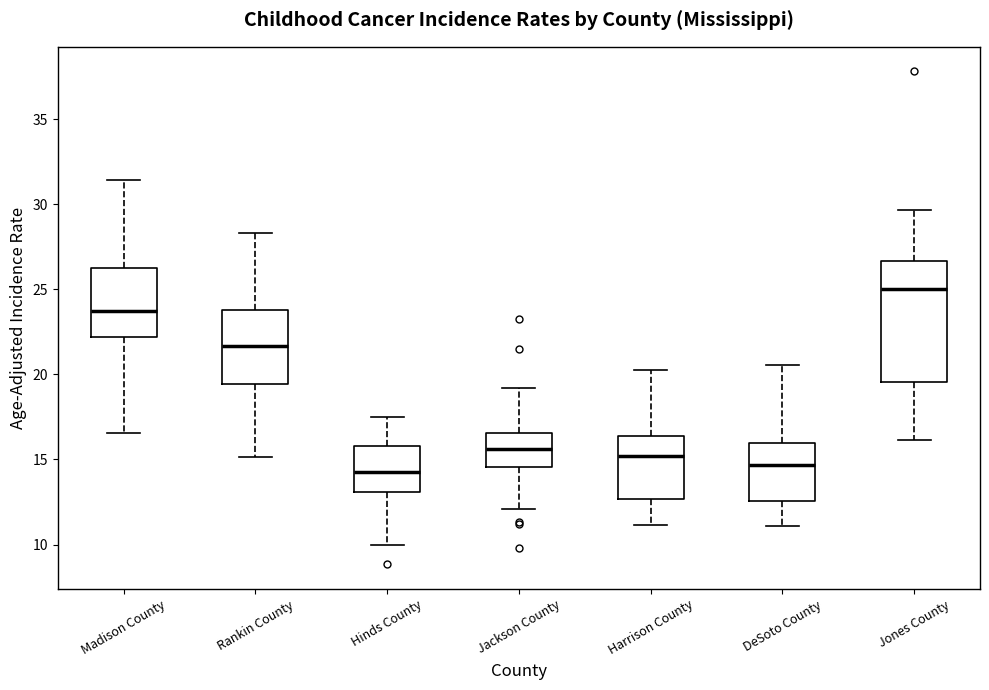

Which box is the tallest, from its lower edge to its upper edge?

Jones County